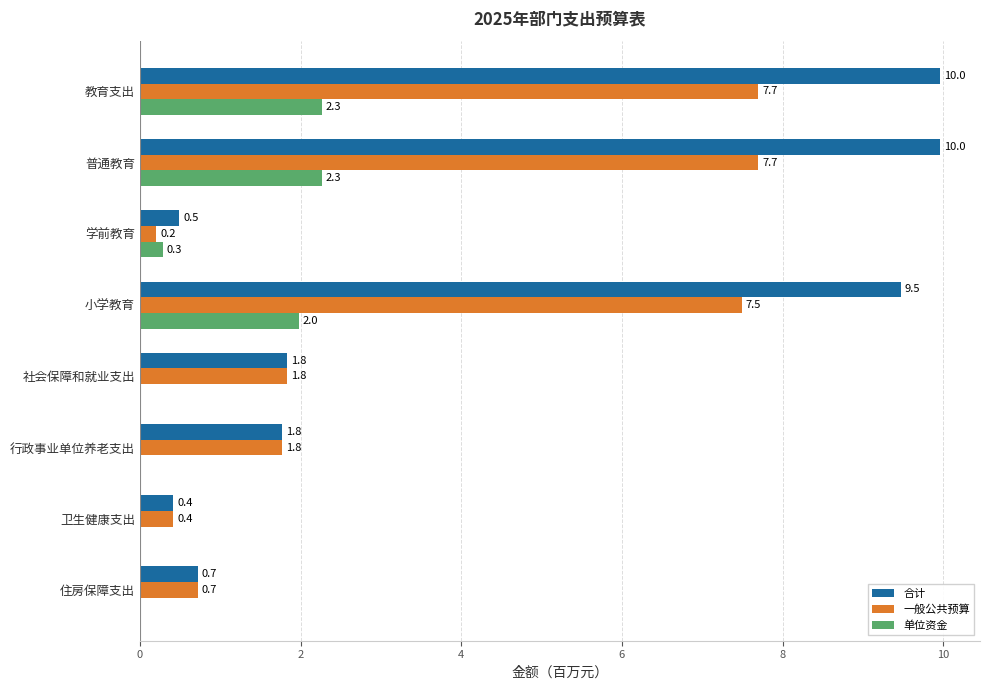

What is the sum of all 单位资金 values?

6.8